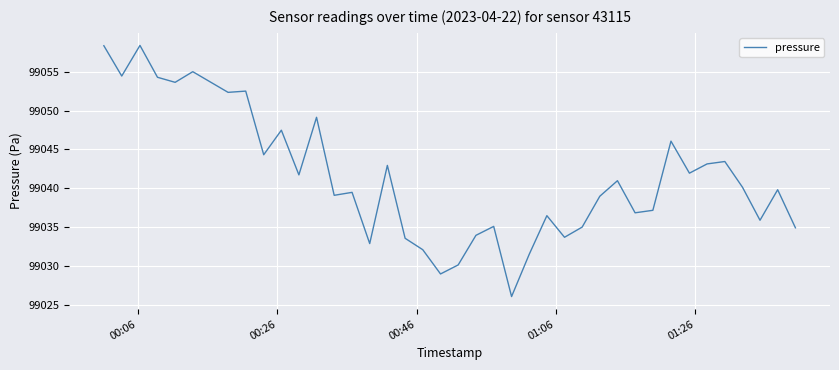

How many lines are shown in the chart?

1